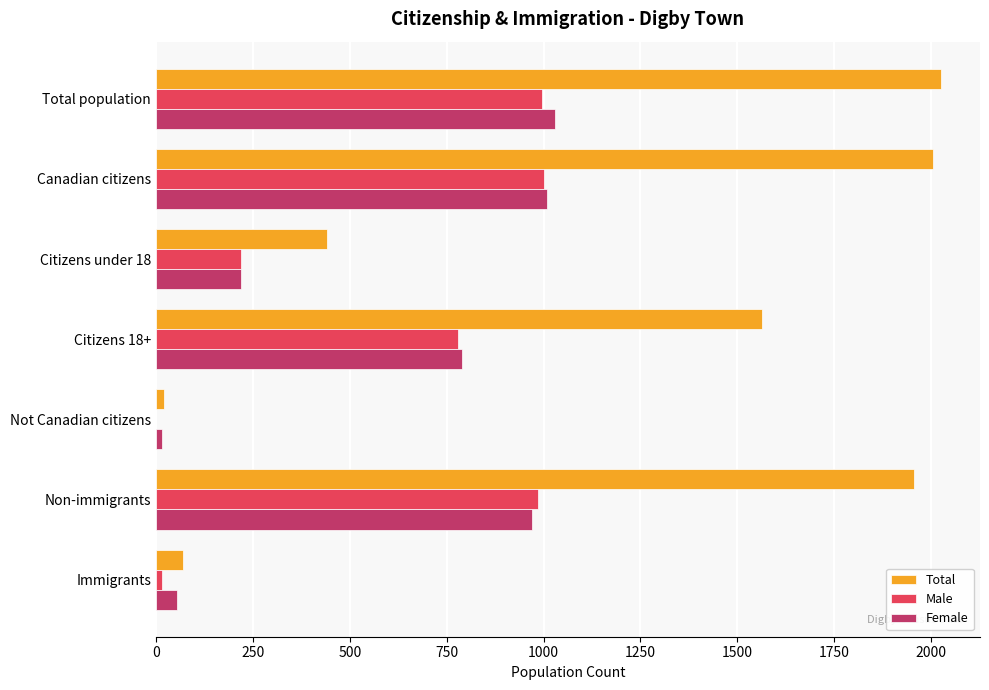

Where is Male nearest to the value 500?

Citizens under 18